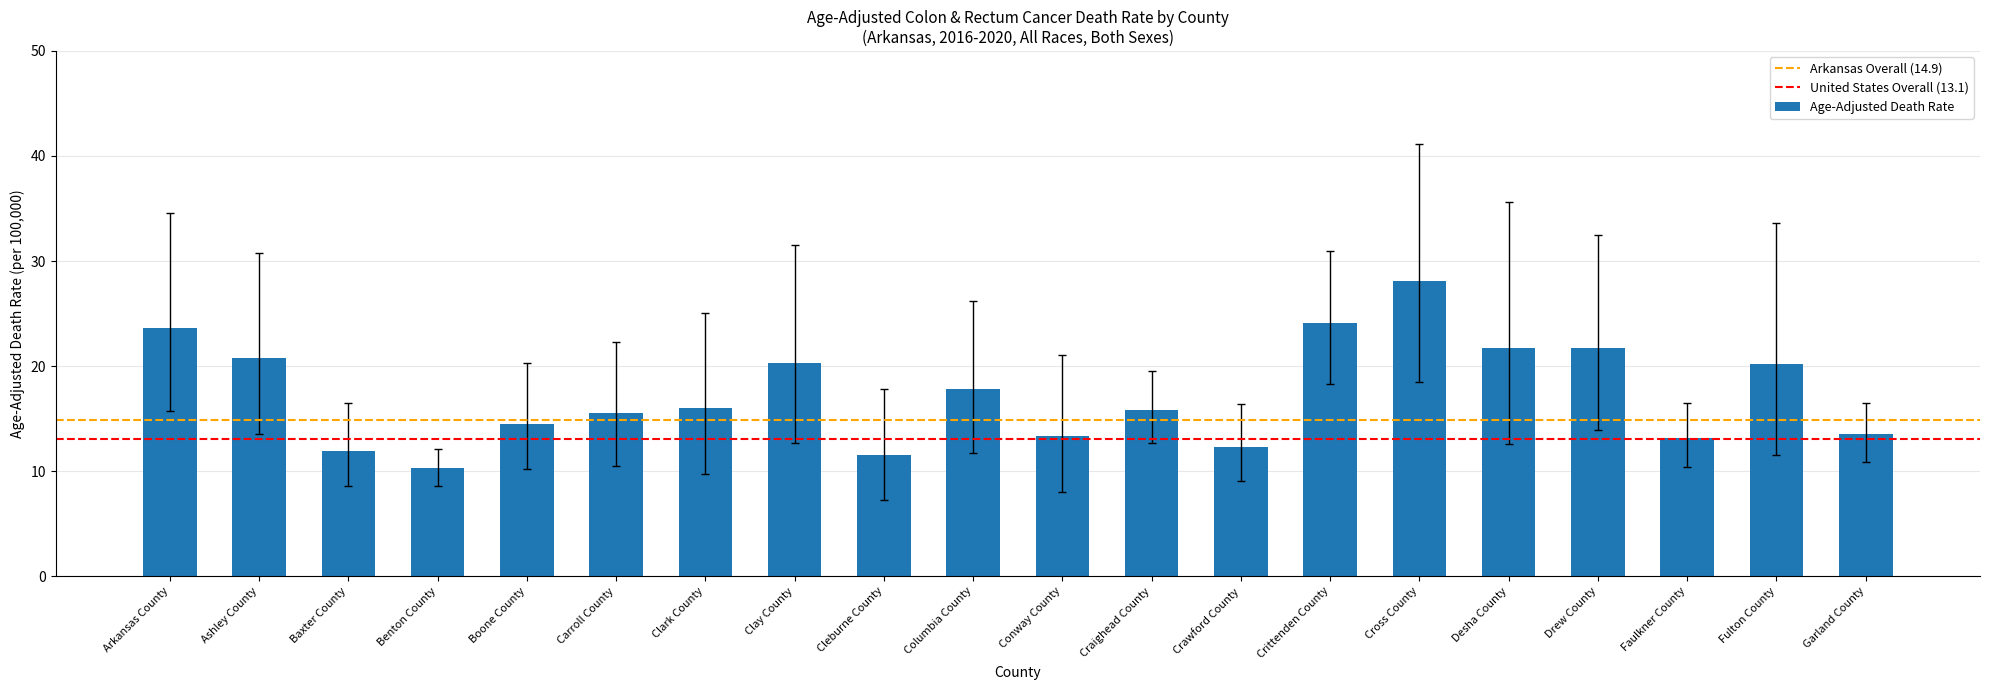

Approximately how many times larger is the value at Carroll County compared to Cross County?

0.6